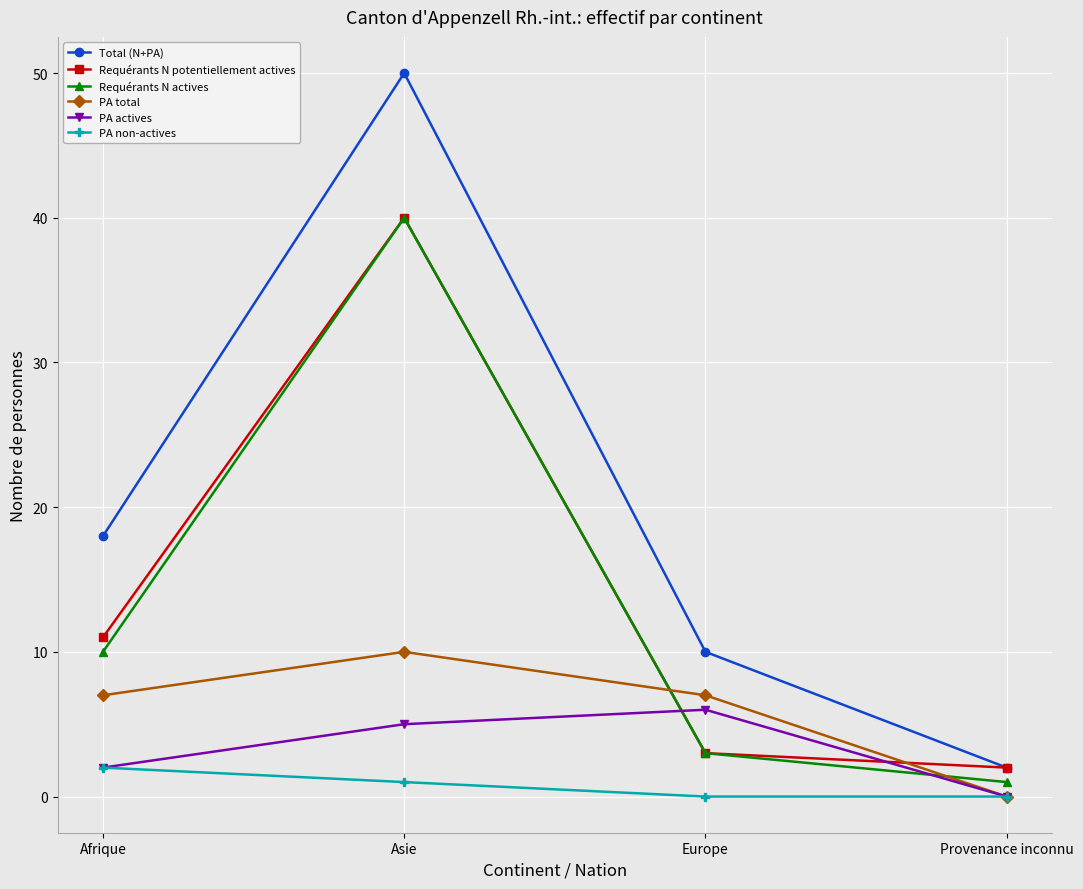

Is this an area chart (filled region under the line)?

No